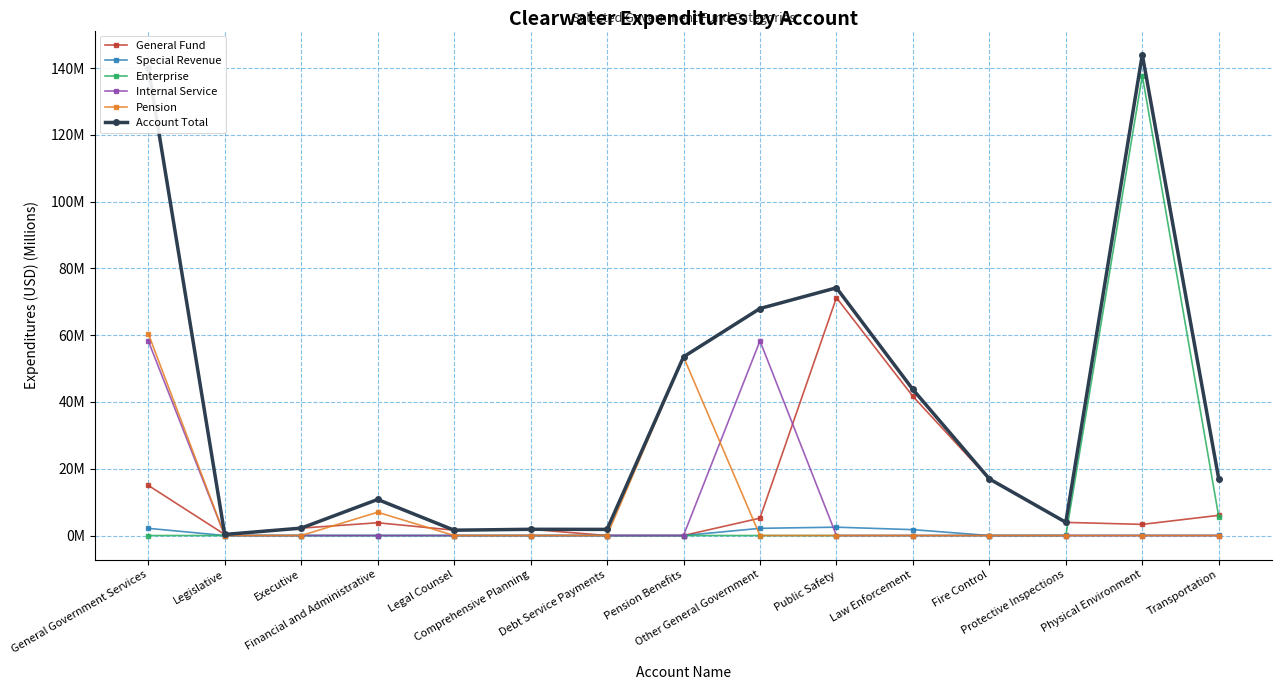

At which label does Special Revenue reach its minimum?

Legislative